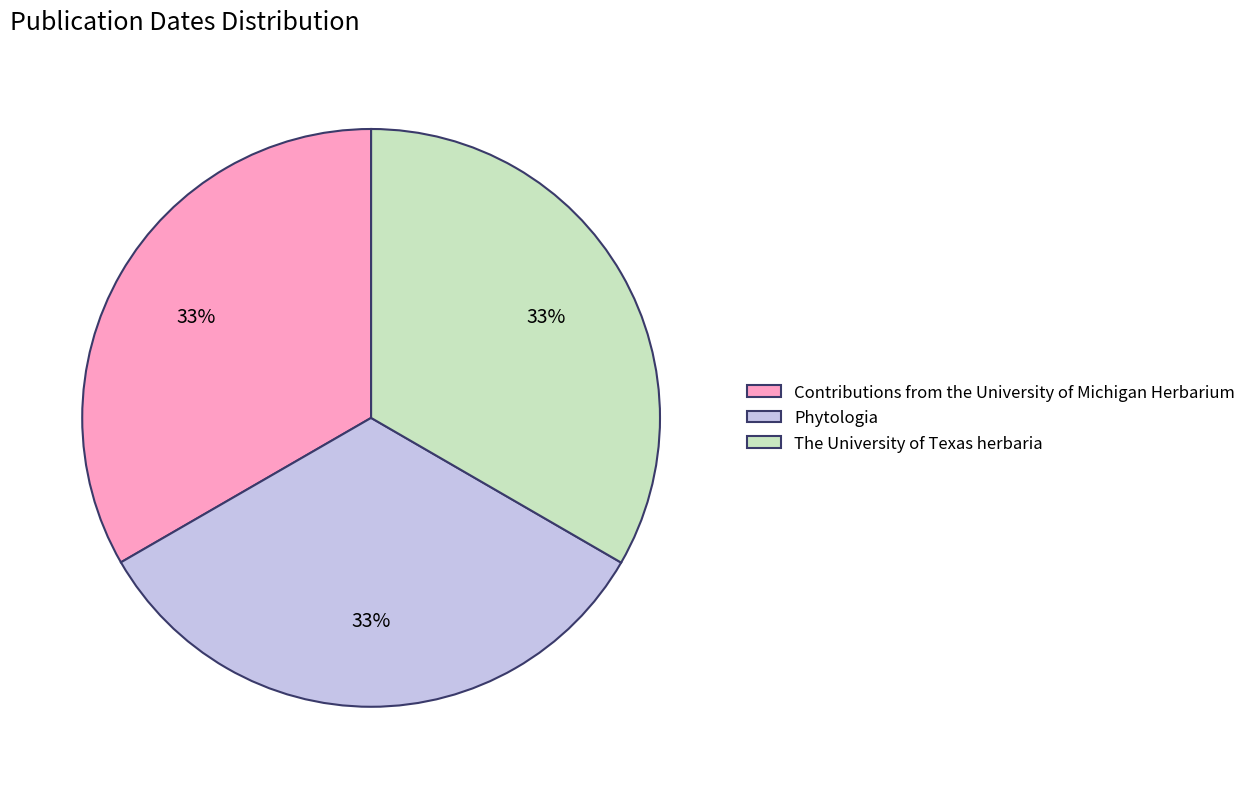

What is the ratio of the value at The University of Texas herbaria to the value at Phytologia?

1.0